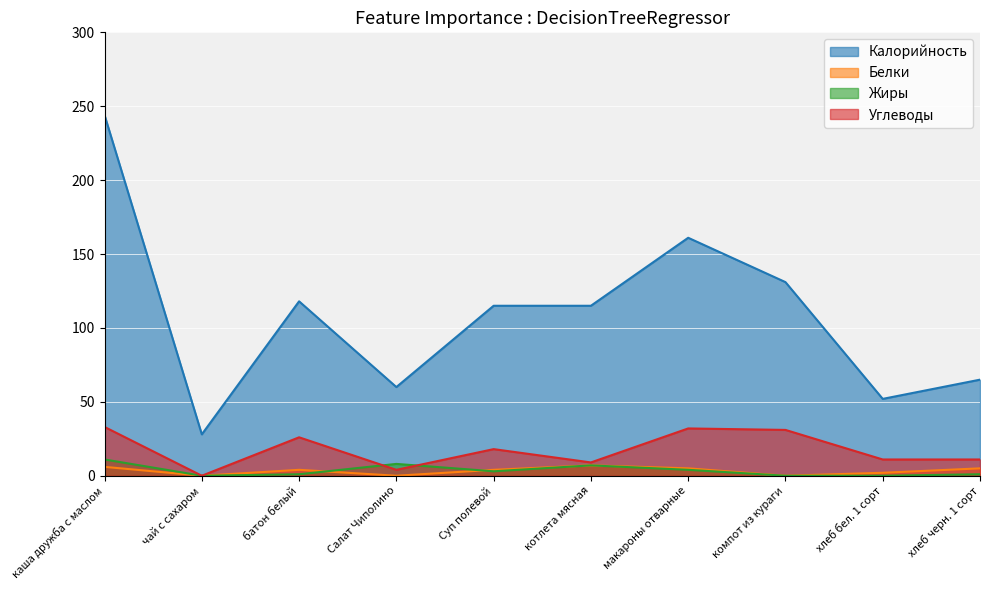

In Белки, how many points are higher than both neighbors (excluding endpoints)?

2